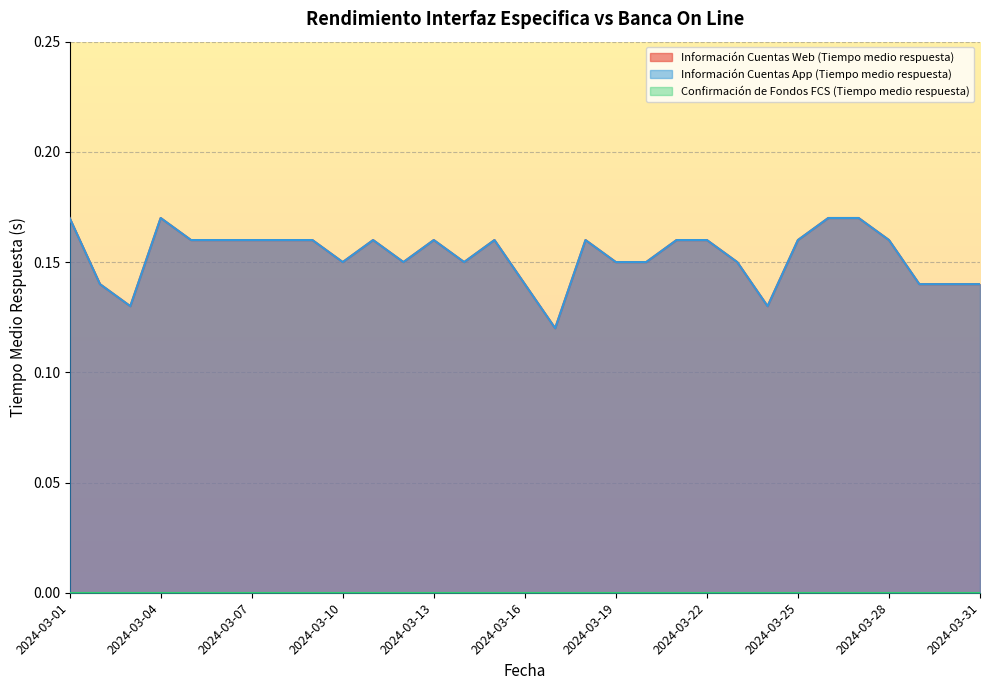

What is the total value across all series at 2024-03-15?

0.3